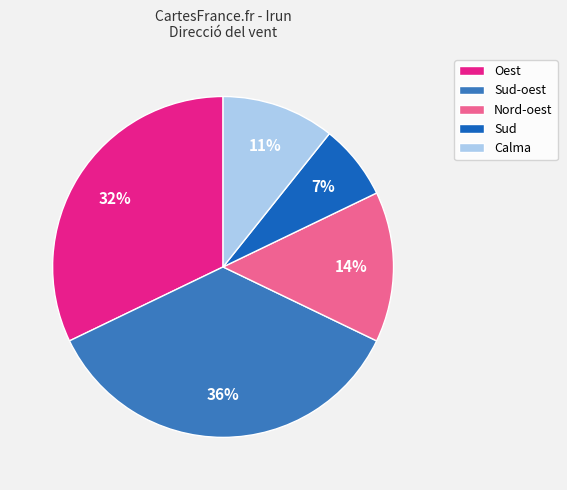

Which slice is the largest?

Sud-oest